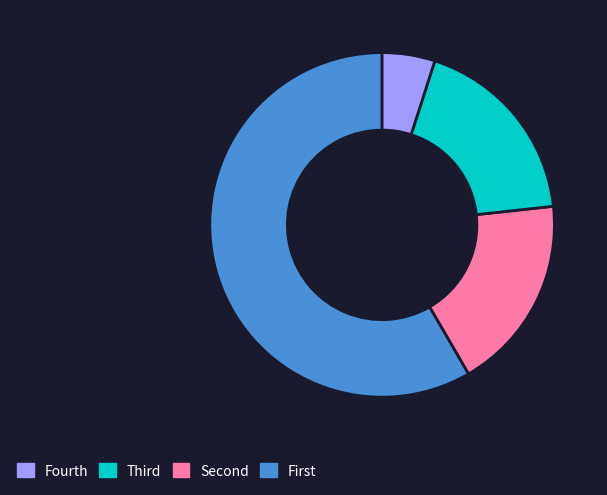

Is there a majority slice in this chart?

Yes